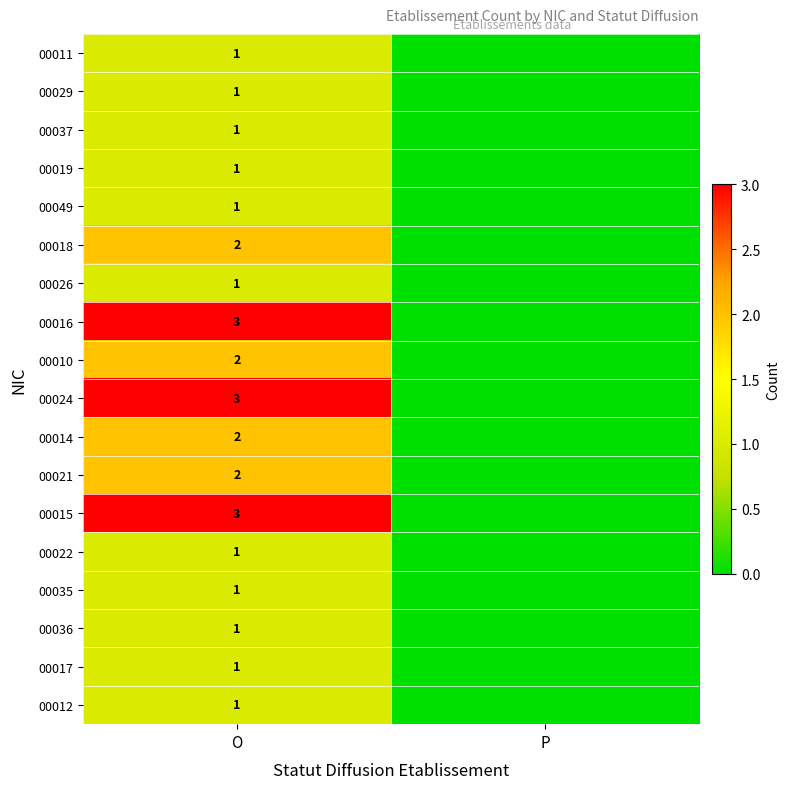

The 00015 series shows 5 at O. True or false?

False